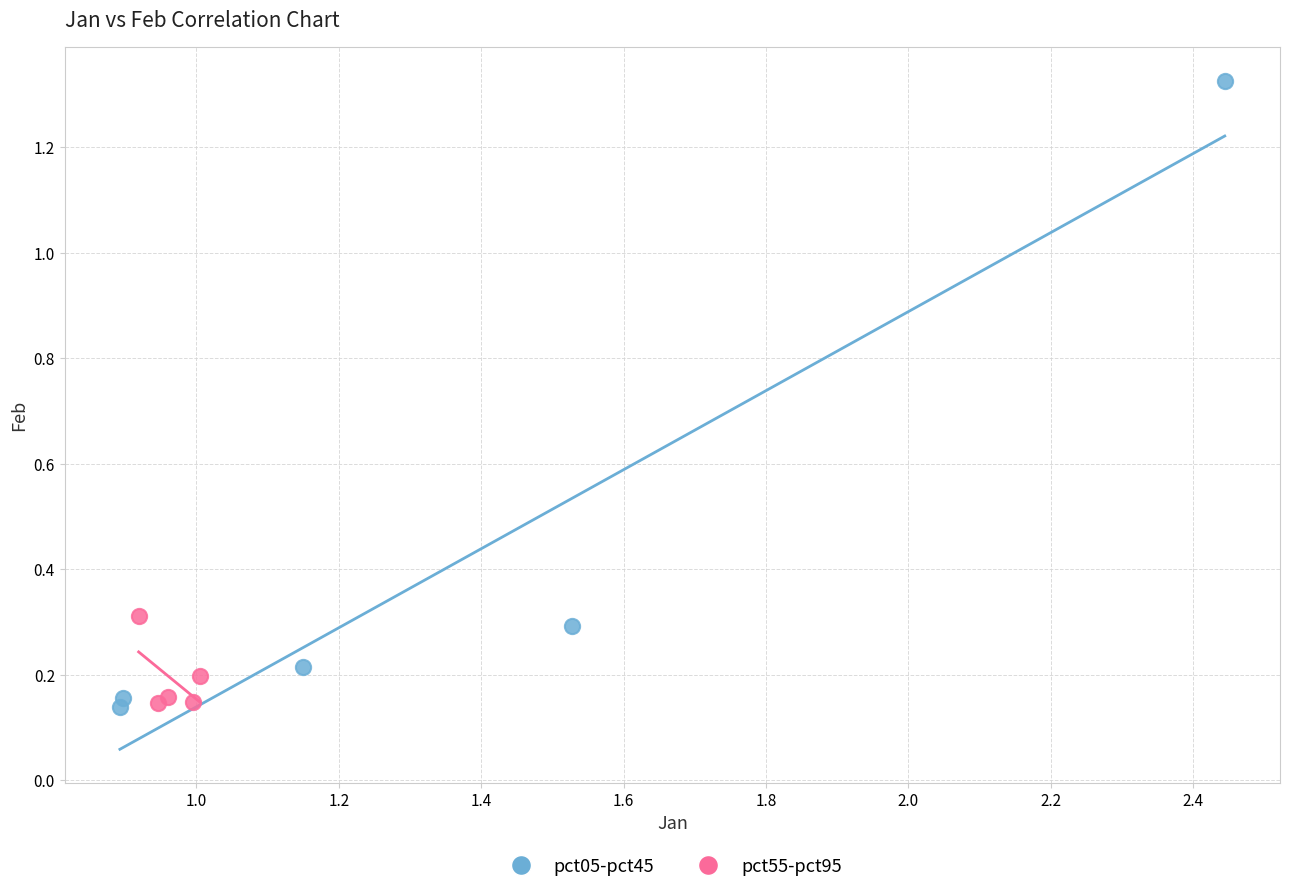

Which series contains the highest Y value?

pct05-pct45